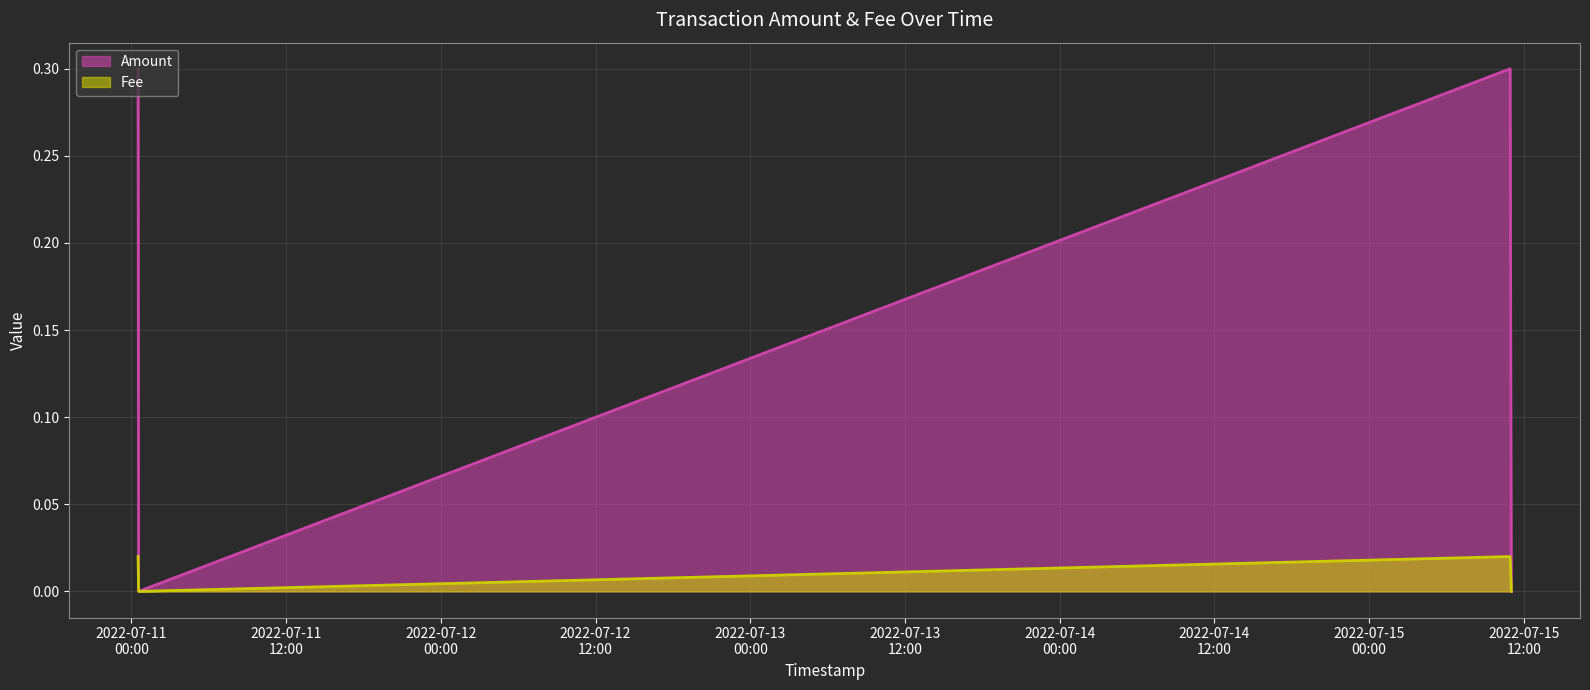

Reading right to left, what are all the values shown in this chart?

Amount: 2022-07-11 00:31:09=0.0	2022-07-11 00:33:43=0.3	2022-07-15 10:56:04=0.0	2022-07-15 11:01:38=0.3
Fee: 2022-07-11 00:31:09=0.0	2022-07-11 00:33:43=0.0	2022-07-15 10:56:04=0.0	2022-07-15 11:01:38=0.0